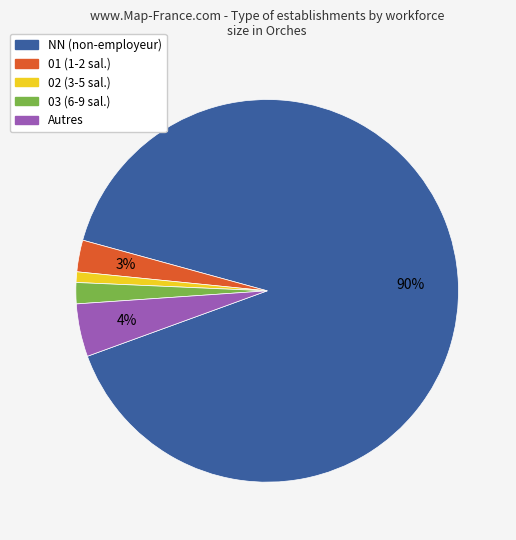

How many segments does this pie chart have?

5